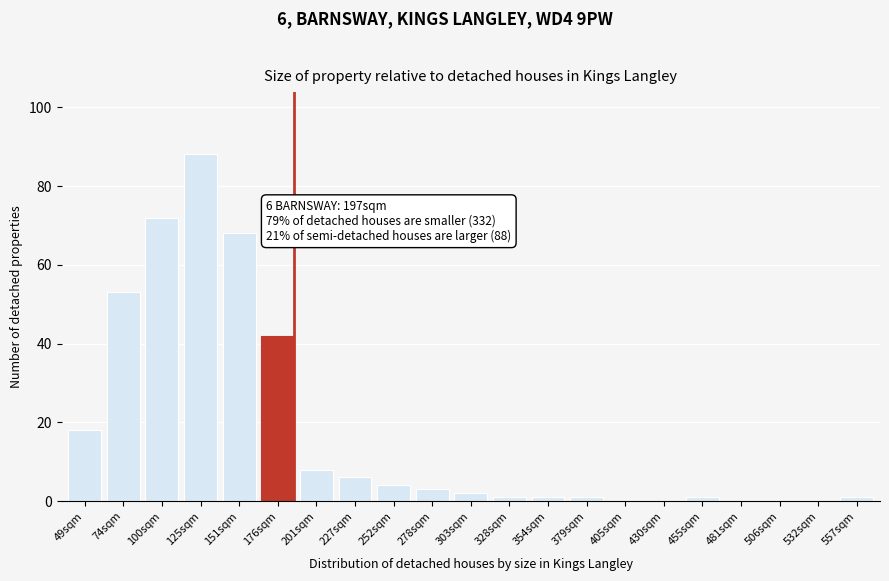

Reading left to right, transcribe all the data shown in this chart.

49sqm=18	74sqm=53	100sqm=72	125sqm=88	151sqm=68	176sqm=42	201sqm=8	227sqm=6	252sqm=4	278sqm=3	303sqm=2	328sqm=1	354sqm=1	379sqm=1	405sqm=0	430sqm=0	455sqm=1	481sqm=0	506sqm=0	532sqm=0	557sqm=1